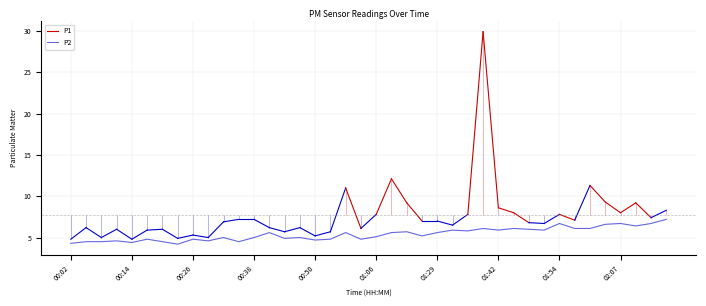

Does the chart display data point markers on the line(s)?

No